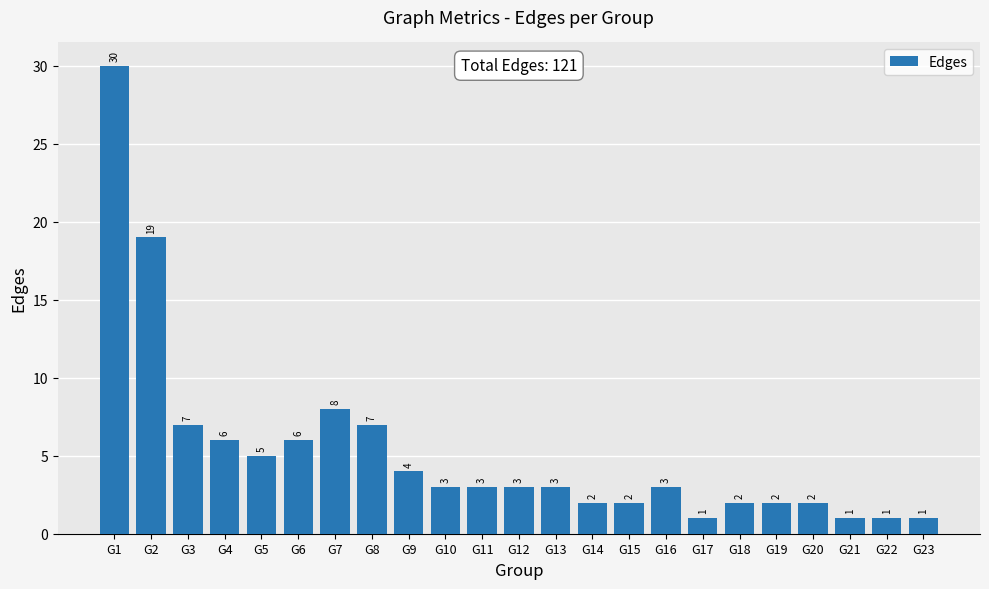

What is the minimum value shown in the chart?

1